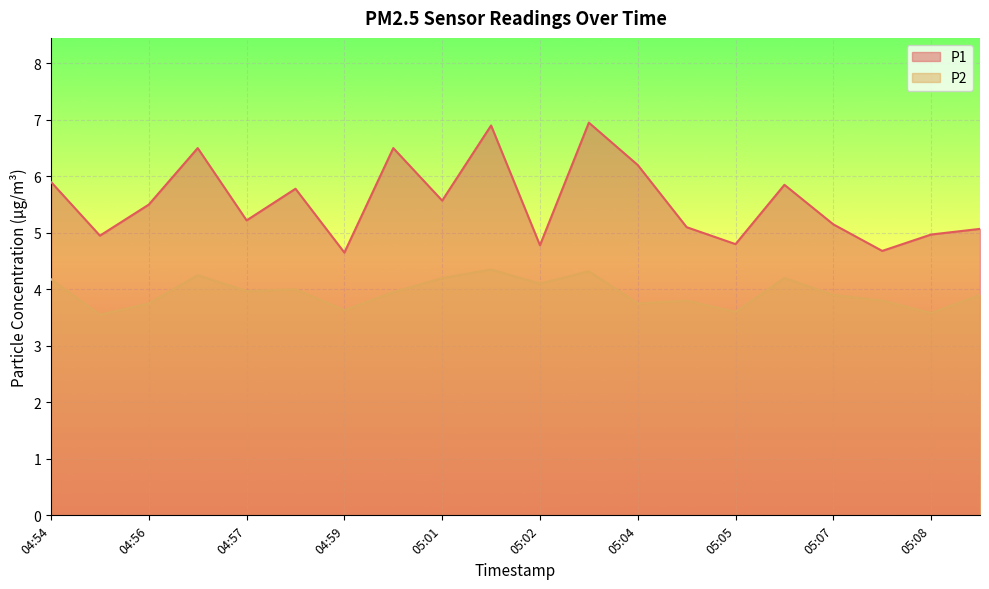

True or false: P2 and P1 intersect in this chart.

False